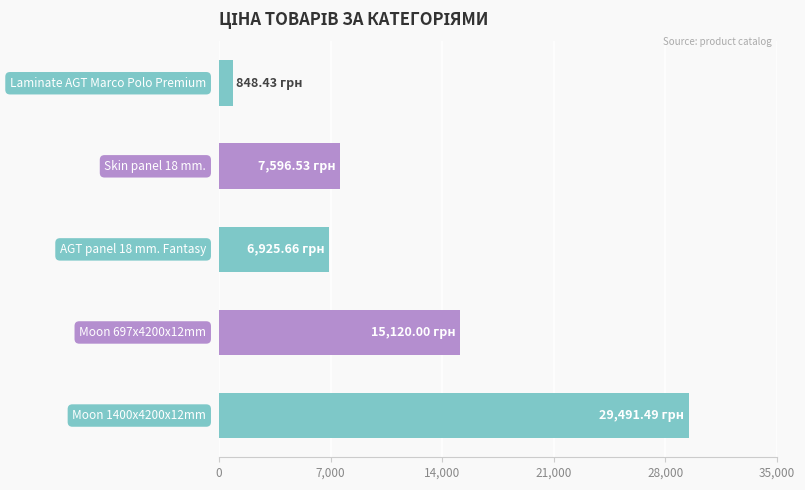

How many categories are shown in the chart?

5